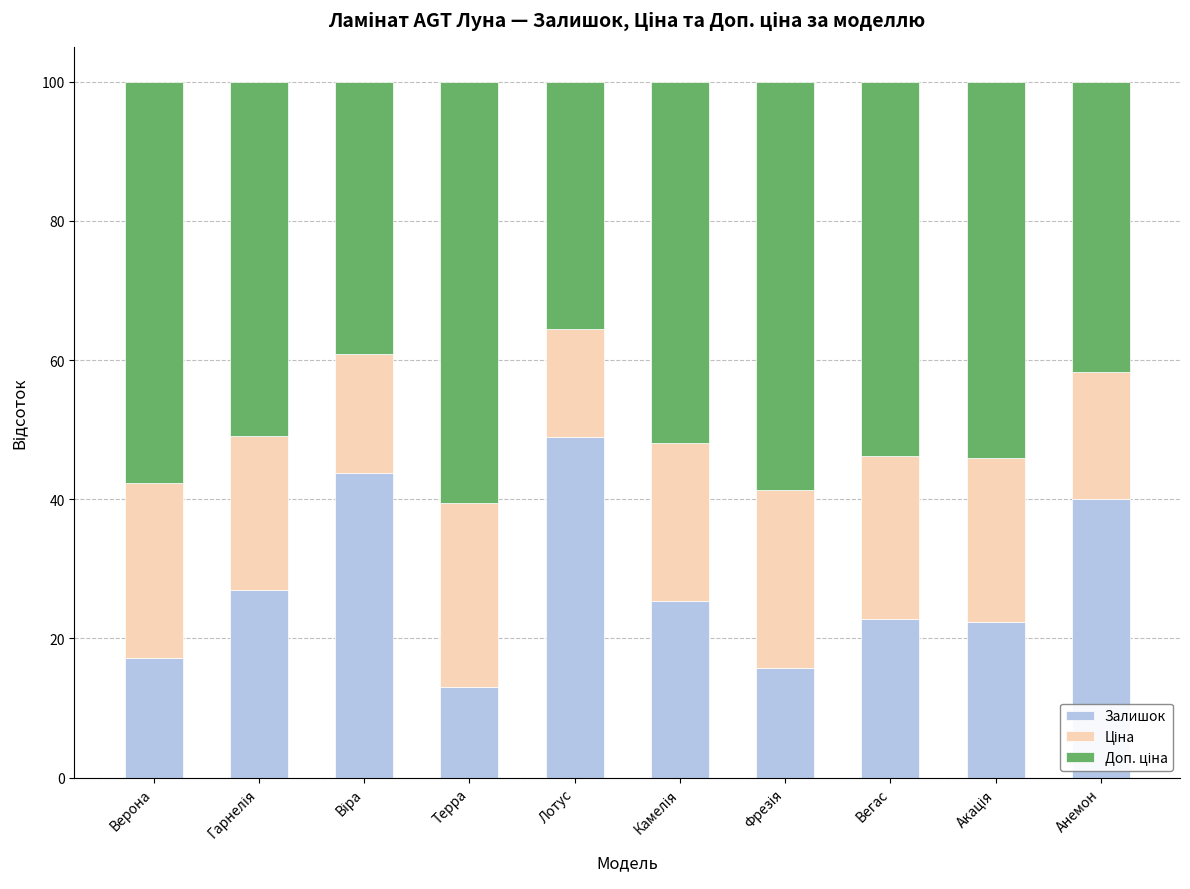

The Залишок series shows 13.1 at Терра. True or false?

True